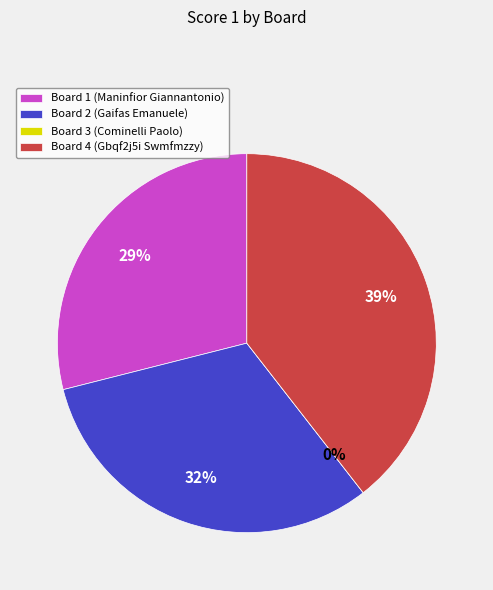

Is Board 1 the majority of the pie?

No